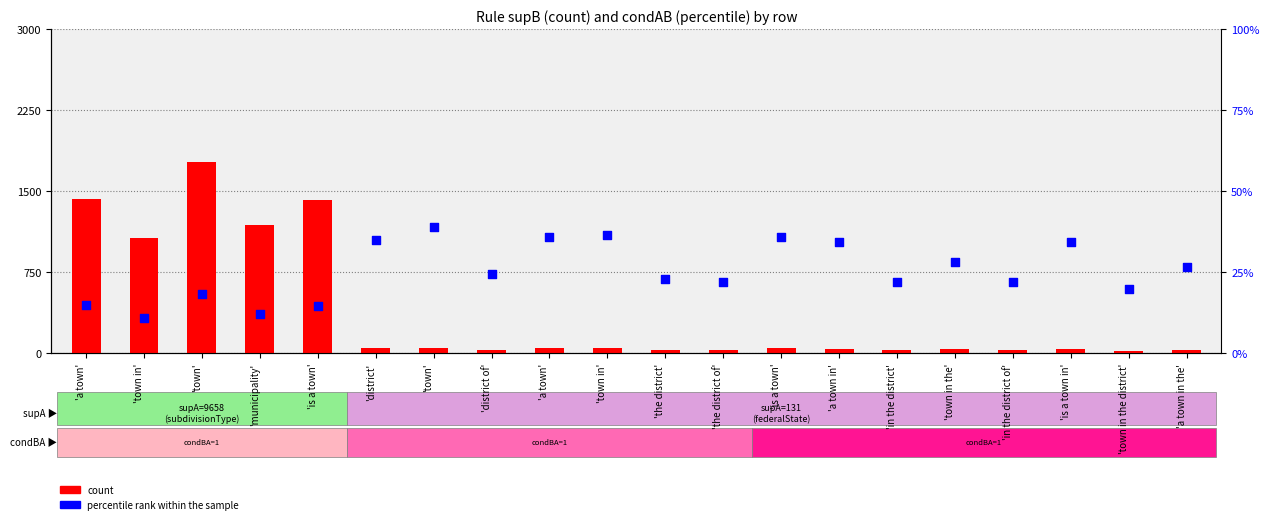

Which series contains the lowest Y value?

percentile rank within the sample